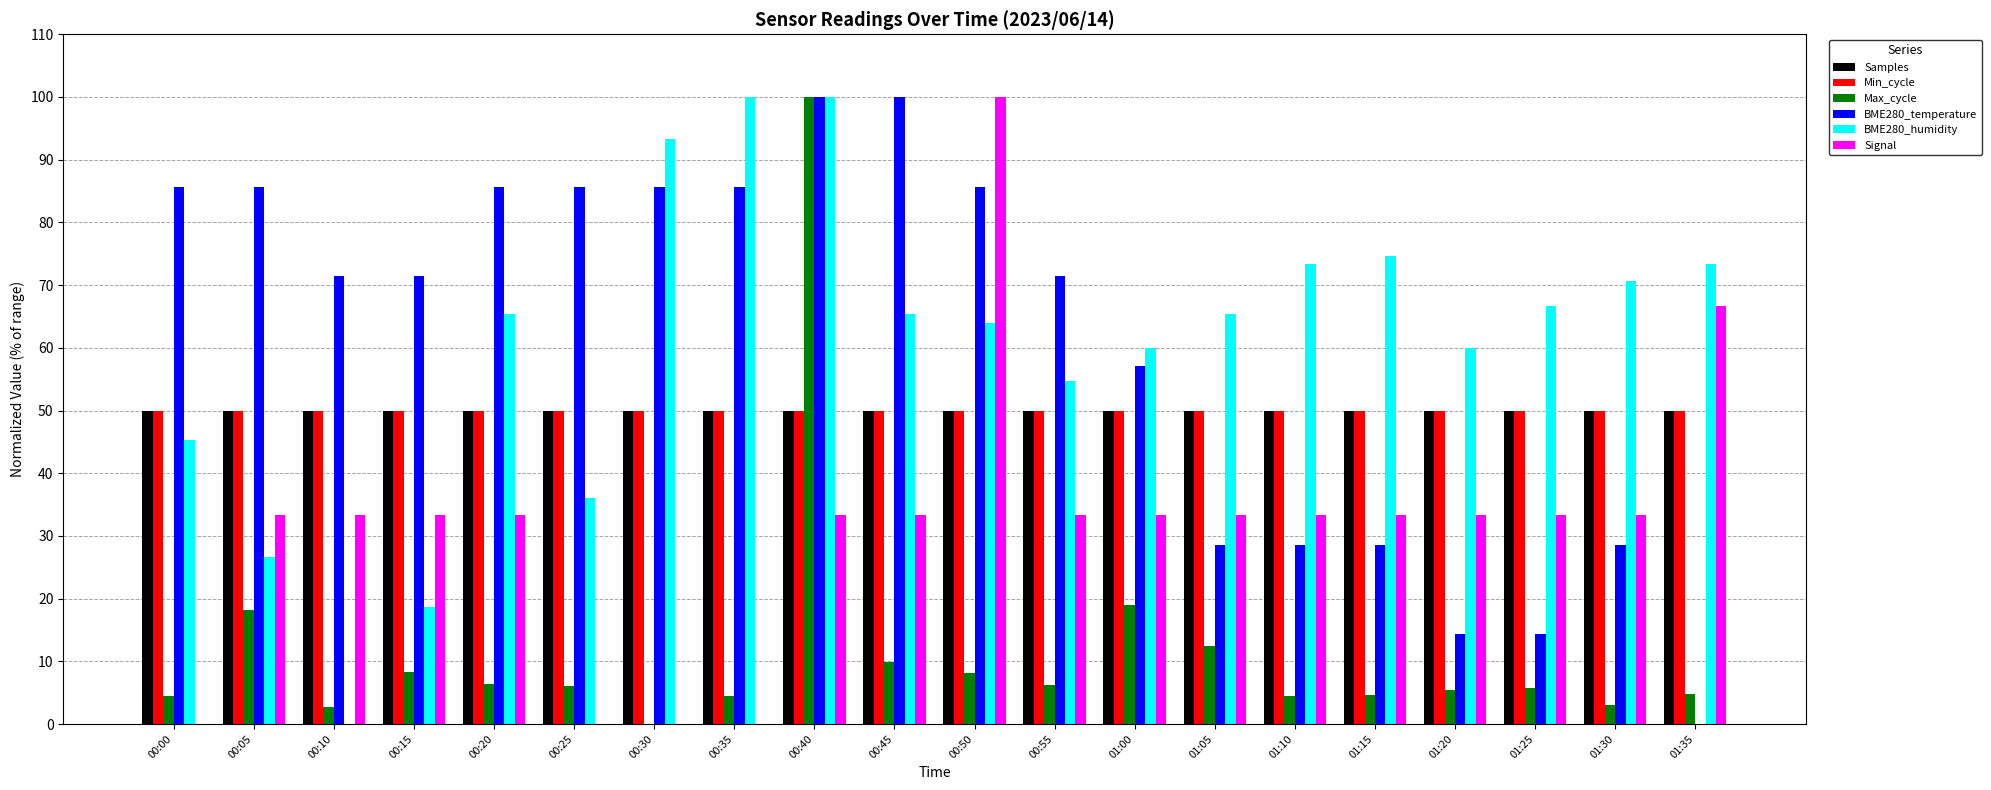

What is the maximum value shown in the chart?

100.0